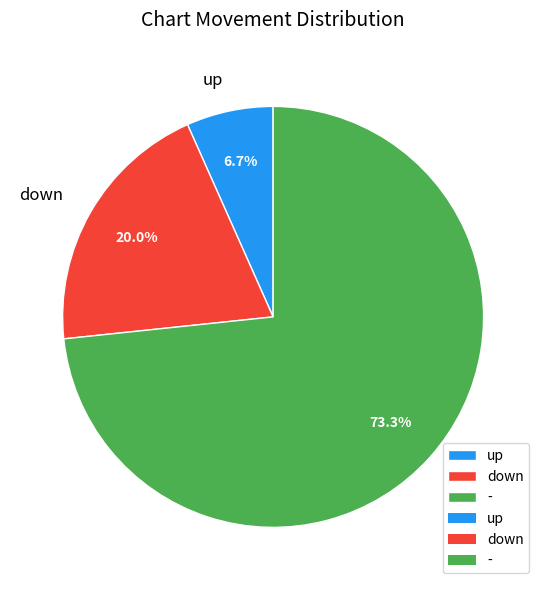

To the nearest percent, what percentage of the pie is up?

7%